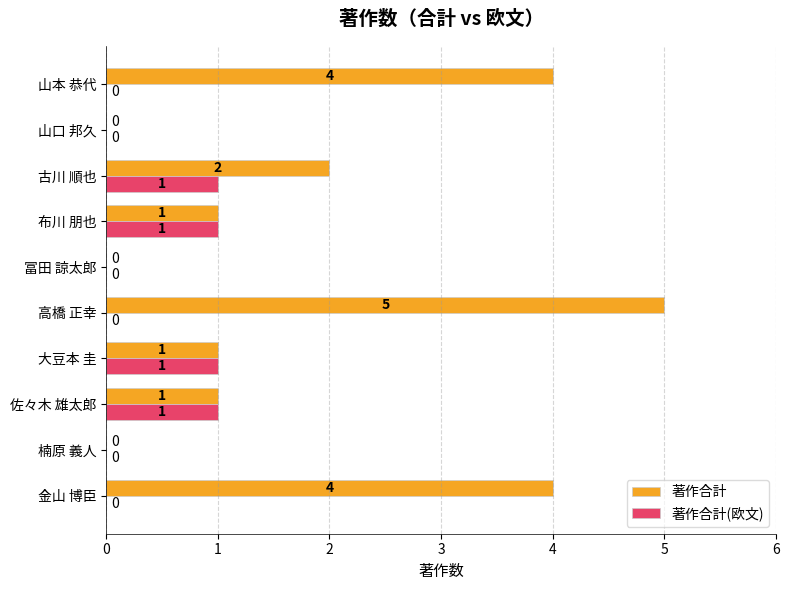

What is the sum of the 著作合計 values at 高橋 正幸 and 古川 順也?

7